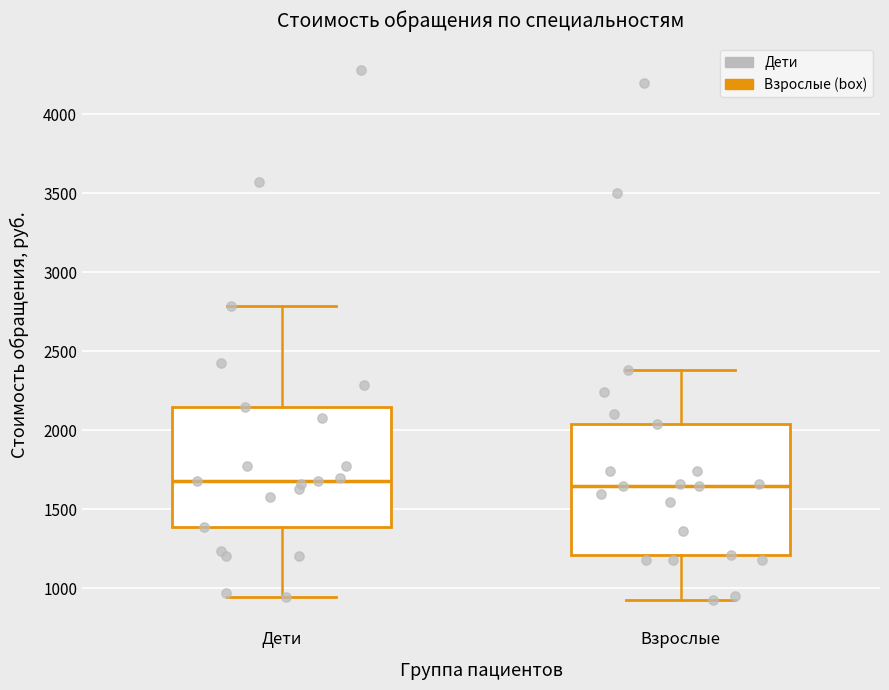

Which box is the tallest, from its lower edge to its upper edge?

Взрослые